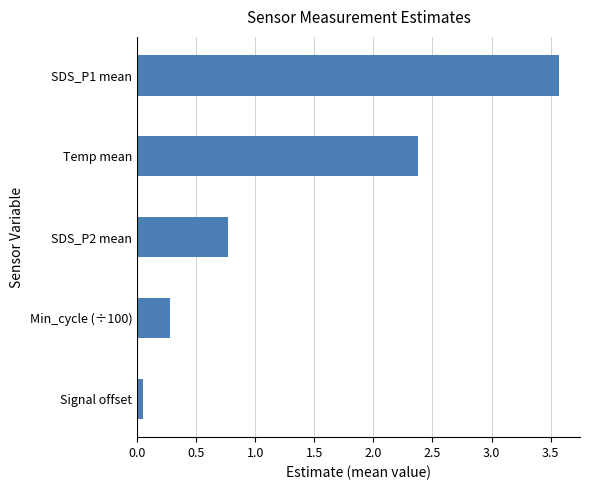

Between Min_cycle (÷100) and Temp mean, which is larger?

Temp mean